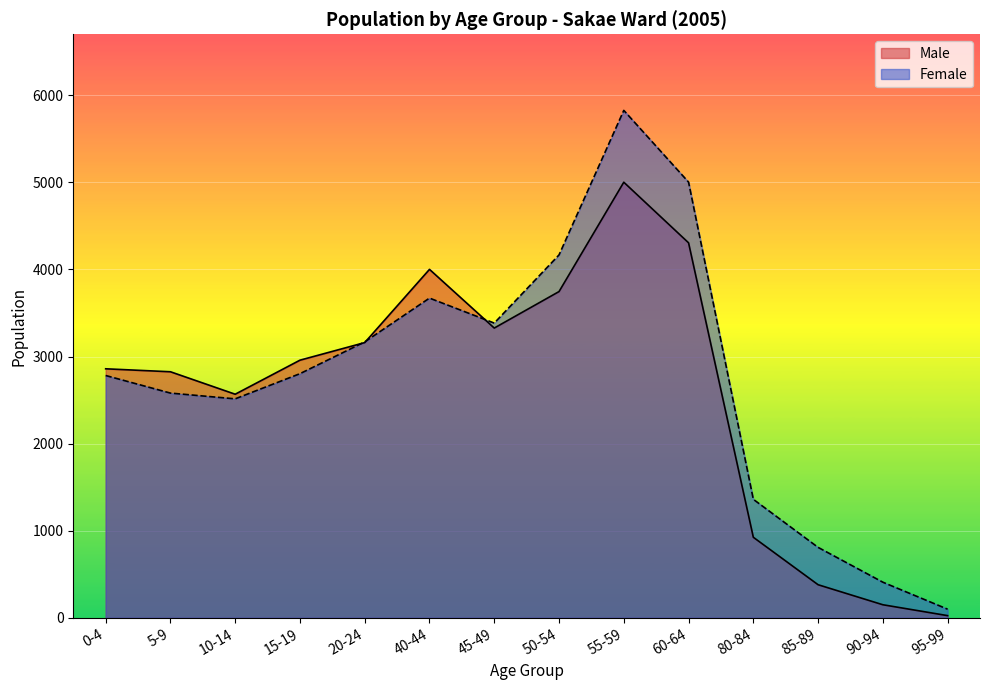

Between 40-44 and 0-4, which is larger?

40-44